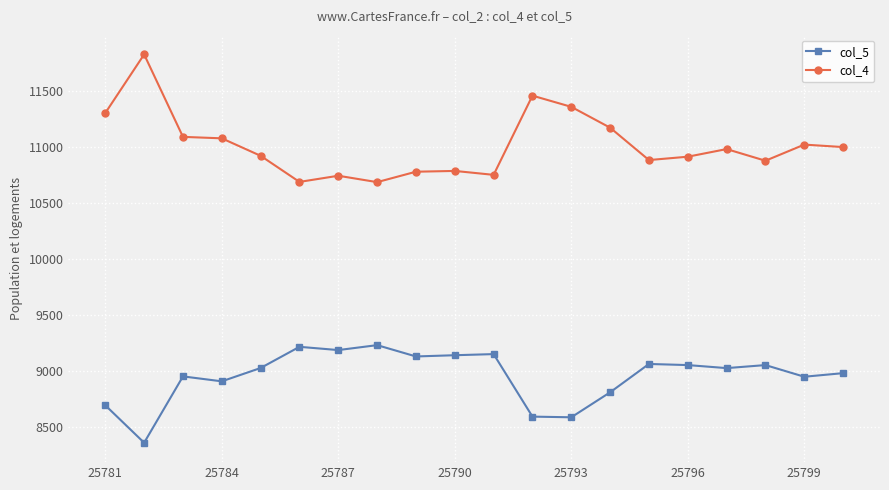

What is the value of the col_5 point at the 20th from the left?

8979